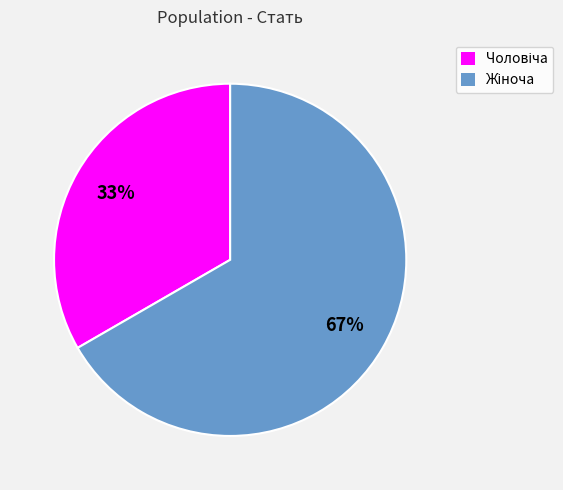

How many segments does this pie chart have?

2